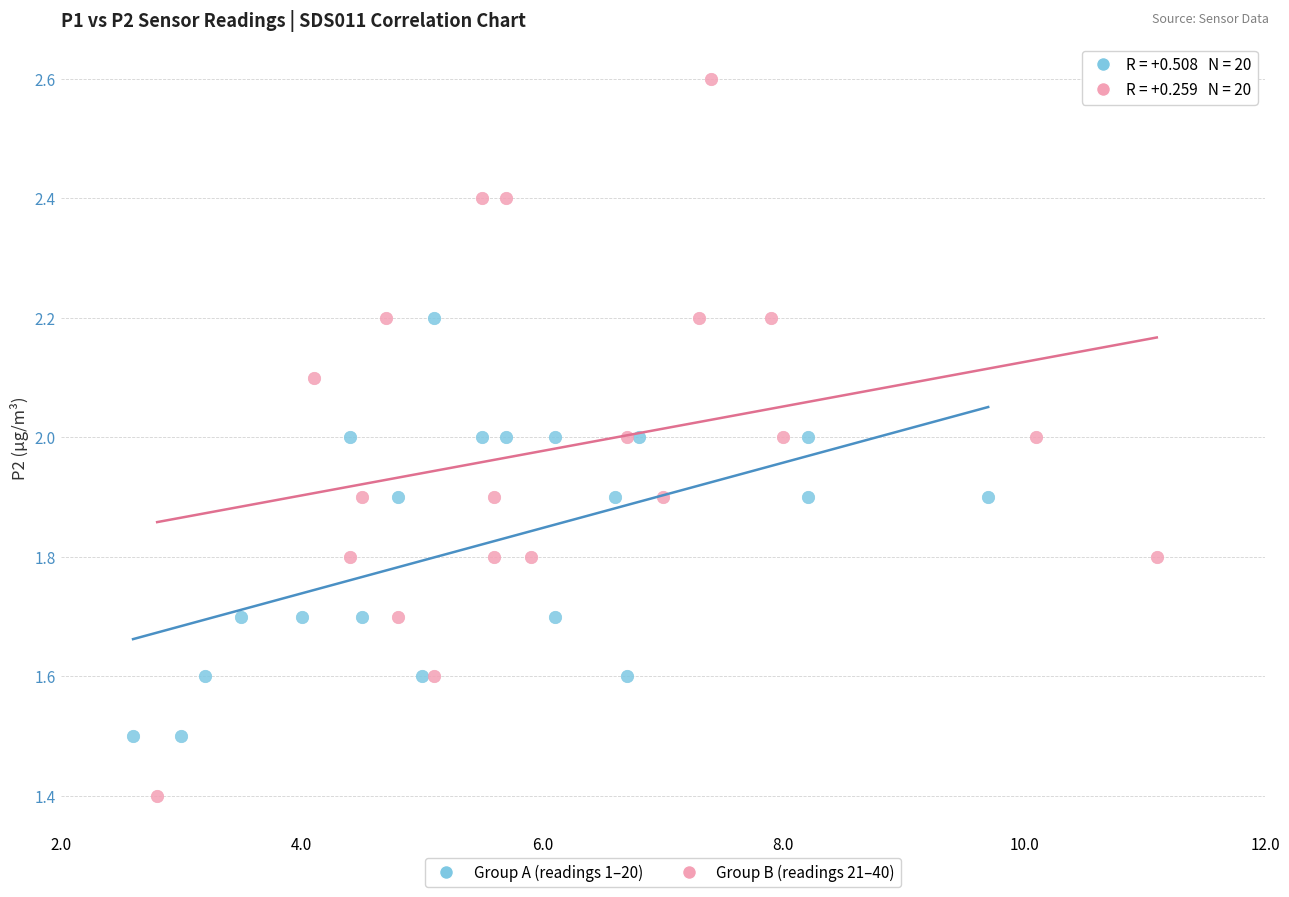

Which series contains the highest Y value?

Group B (readings 21–40)